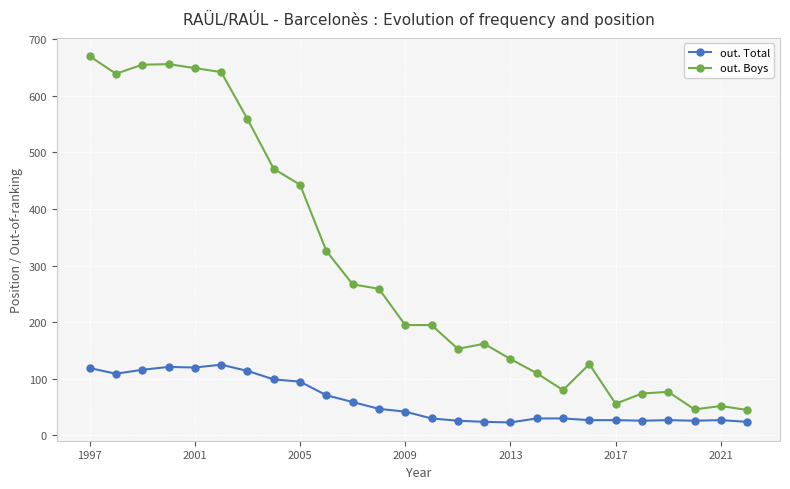

What is the difference between the maximum and minimum values in the out. Boys series?

625